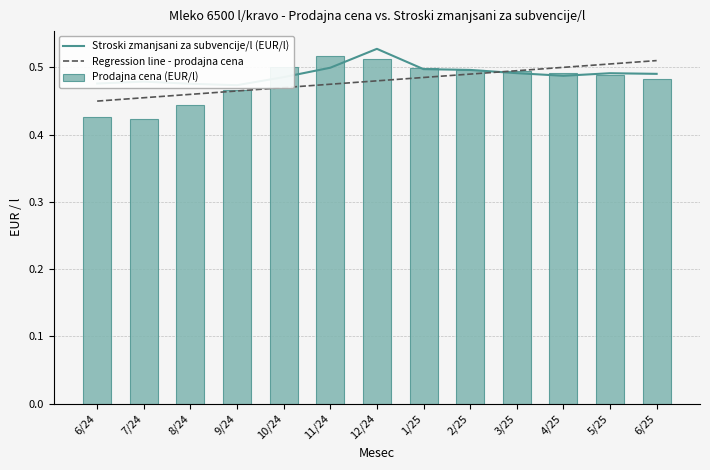

The value of Regression line - prodajna cena at 1/25 is 0.5. True or false?

True